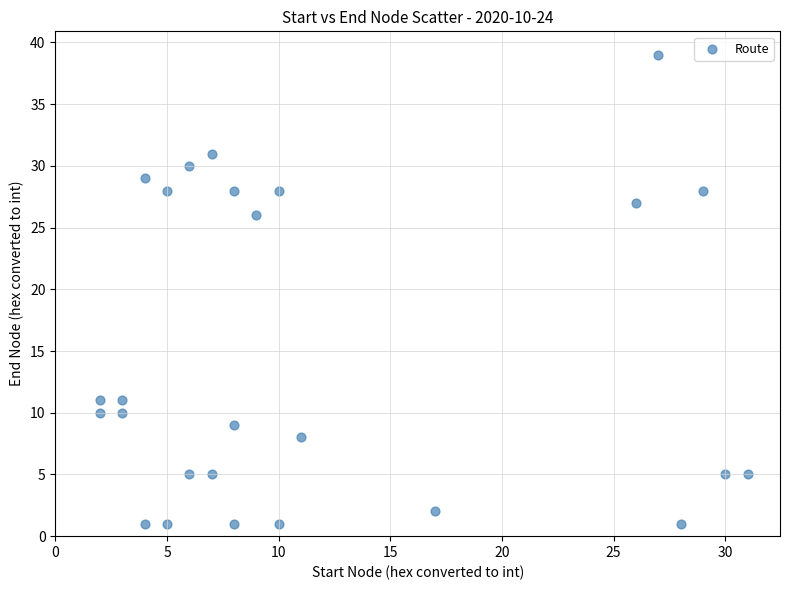

What Y value in the scatter plot is closest to 20?

26